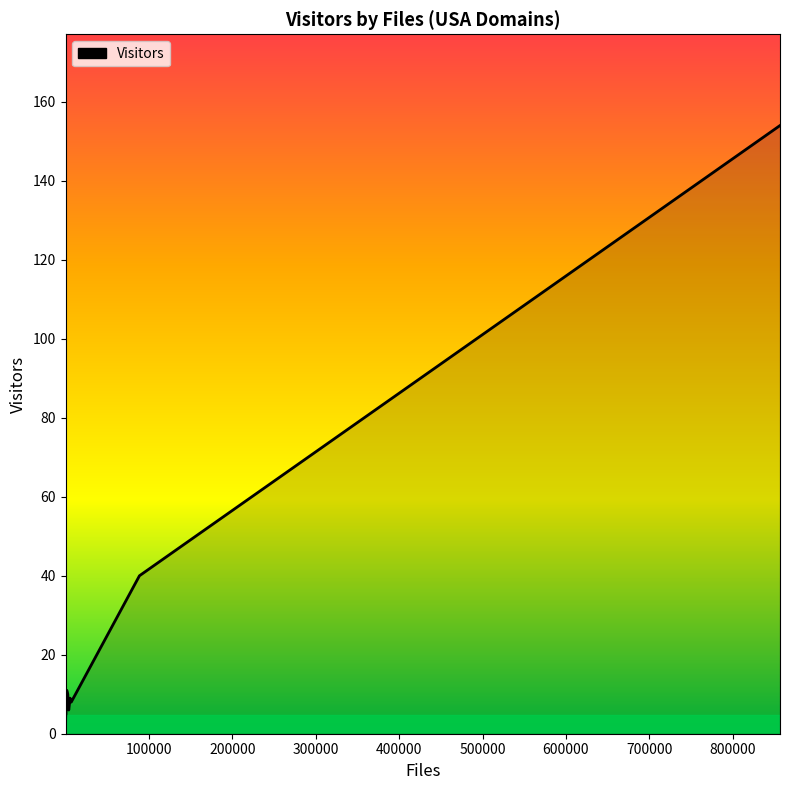

Is it true that the value at 19 is 154?

True